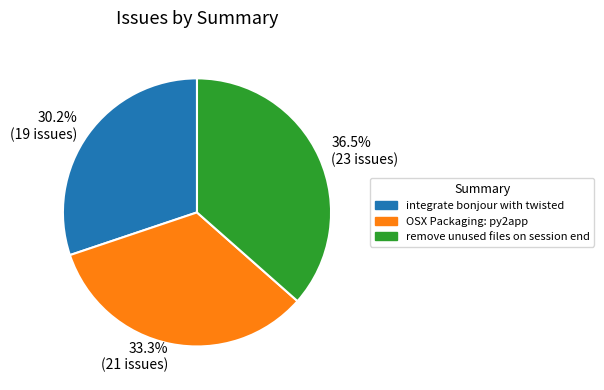

Is OSX Packaging: py2app the majority of the pie?

No